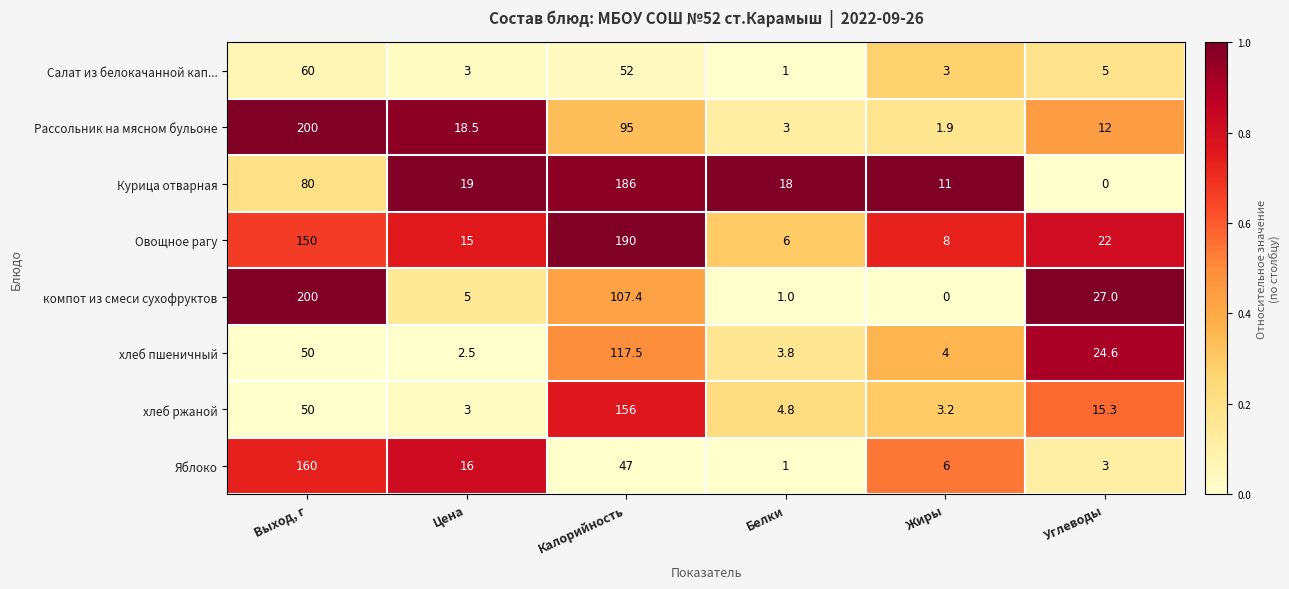

What is the highest value of the Рассольник на мясном бульоне series?

200.0